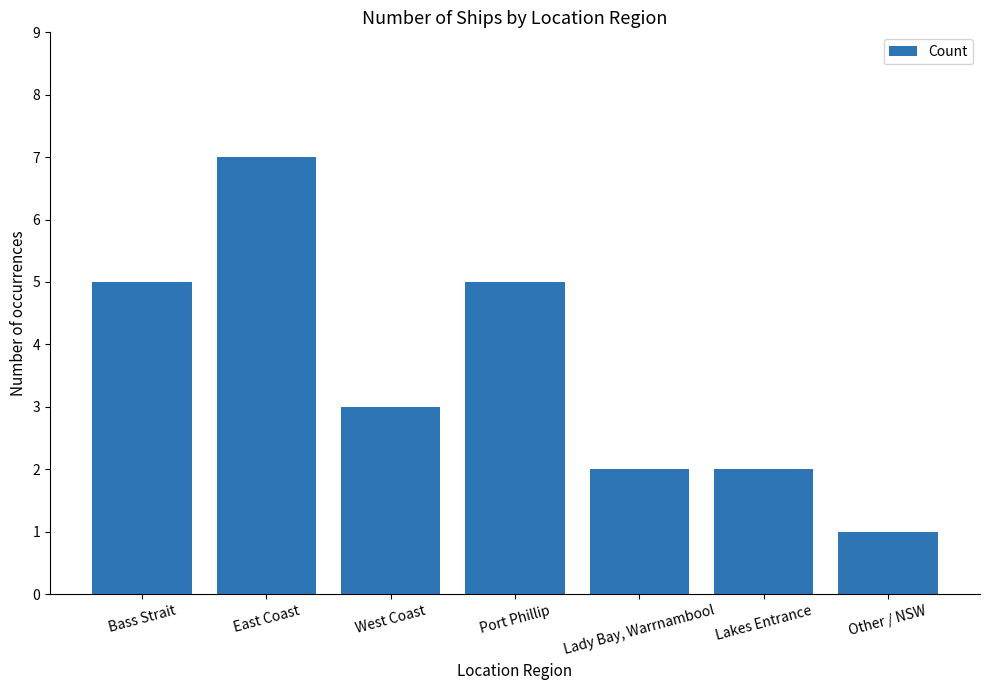

What is the difference between the values at Port Phillip and Lady Bay, Warrnambool?

3